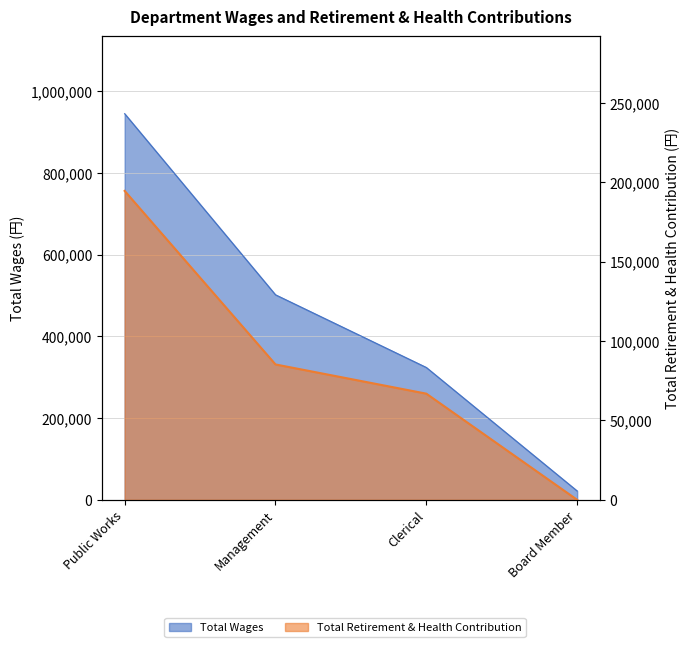

What is the label of the 4th point from the left?

Board Member